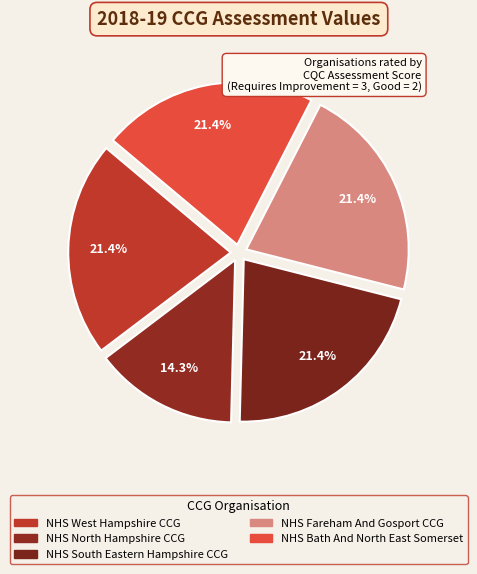

Is NHS Fareham And Gosport CCG the majority of the pie?

No